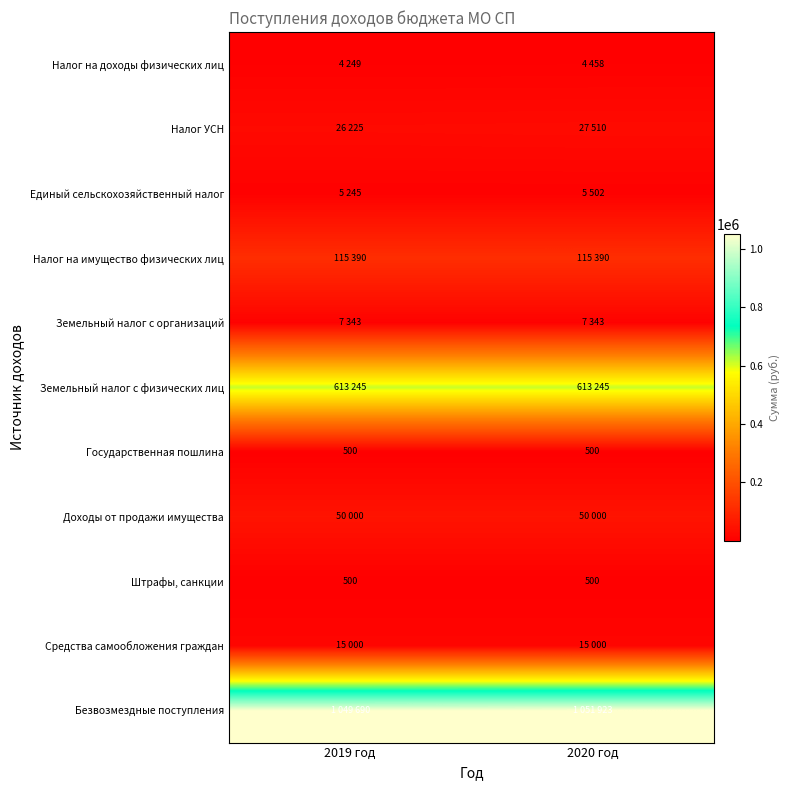

True or false: Государственная пошлина has a value of 804 at 2019 год.

False